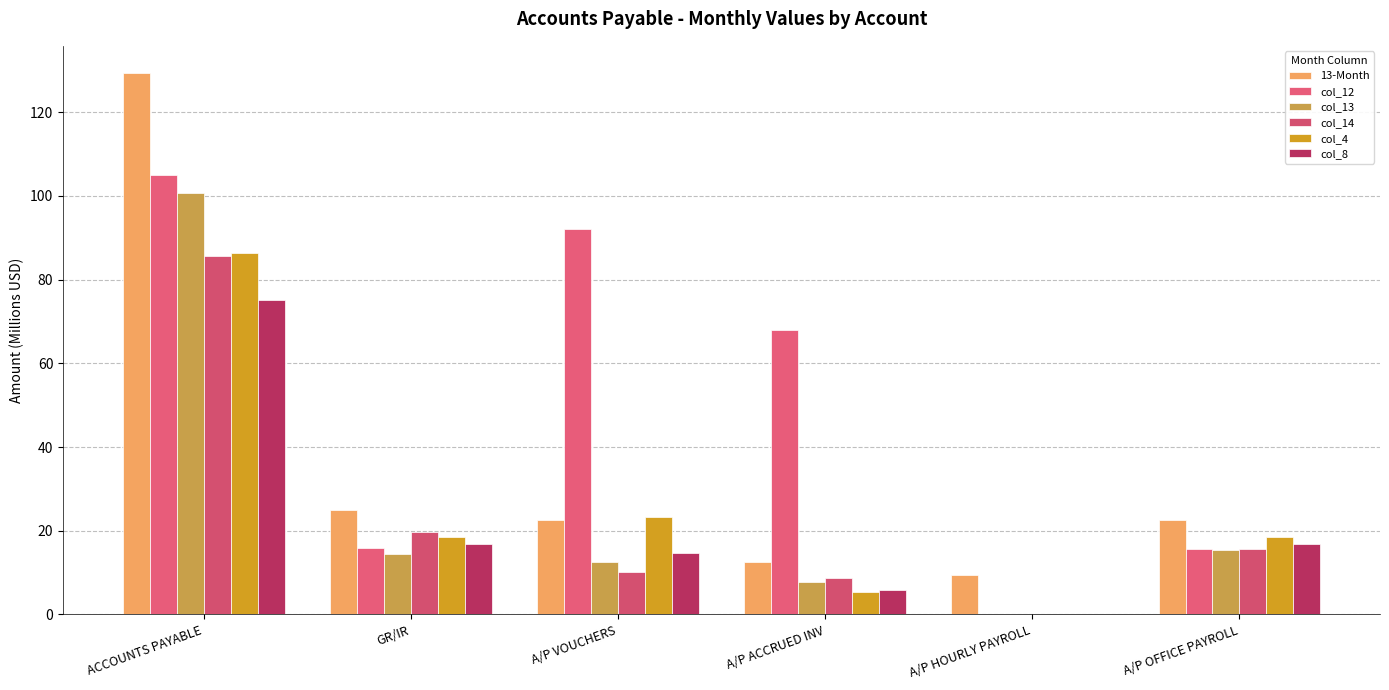

How many categories are shown in the chart?

6